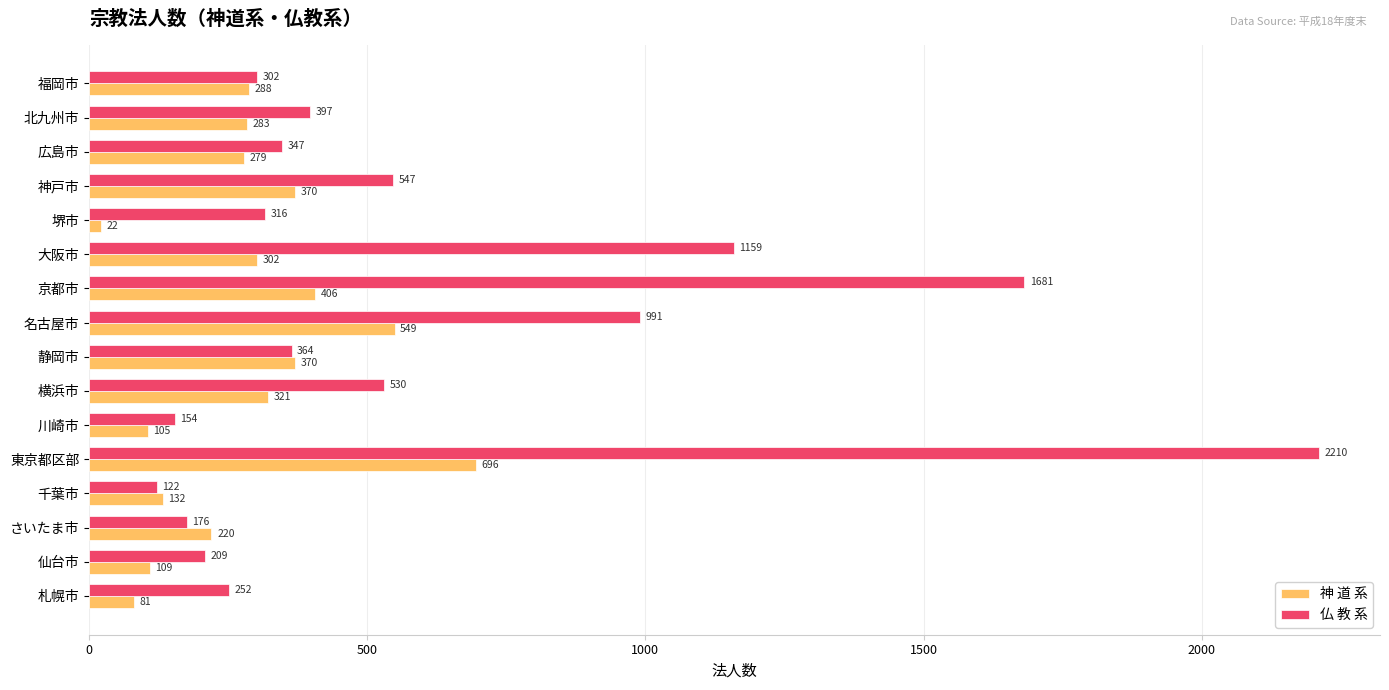

Which series has the widest spread of values?

仏 教 系